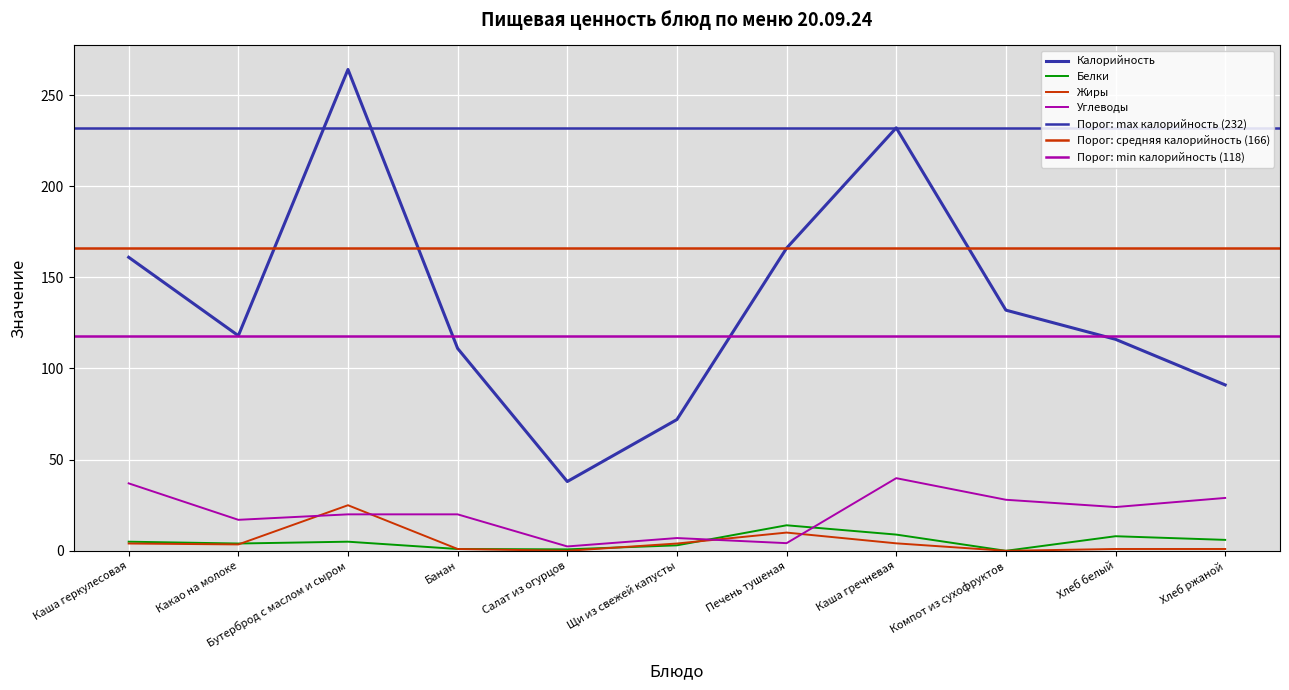

Which series has the largest range (max minus min)?

Калорийность